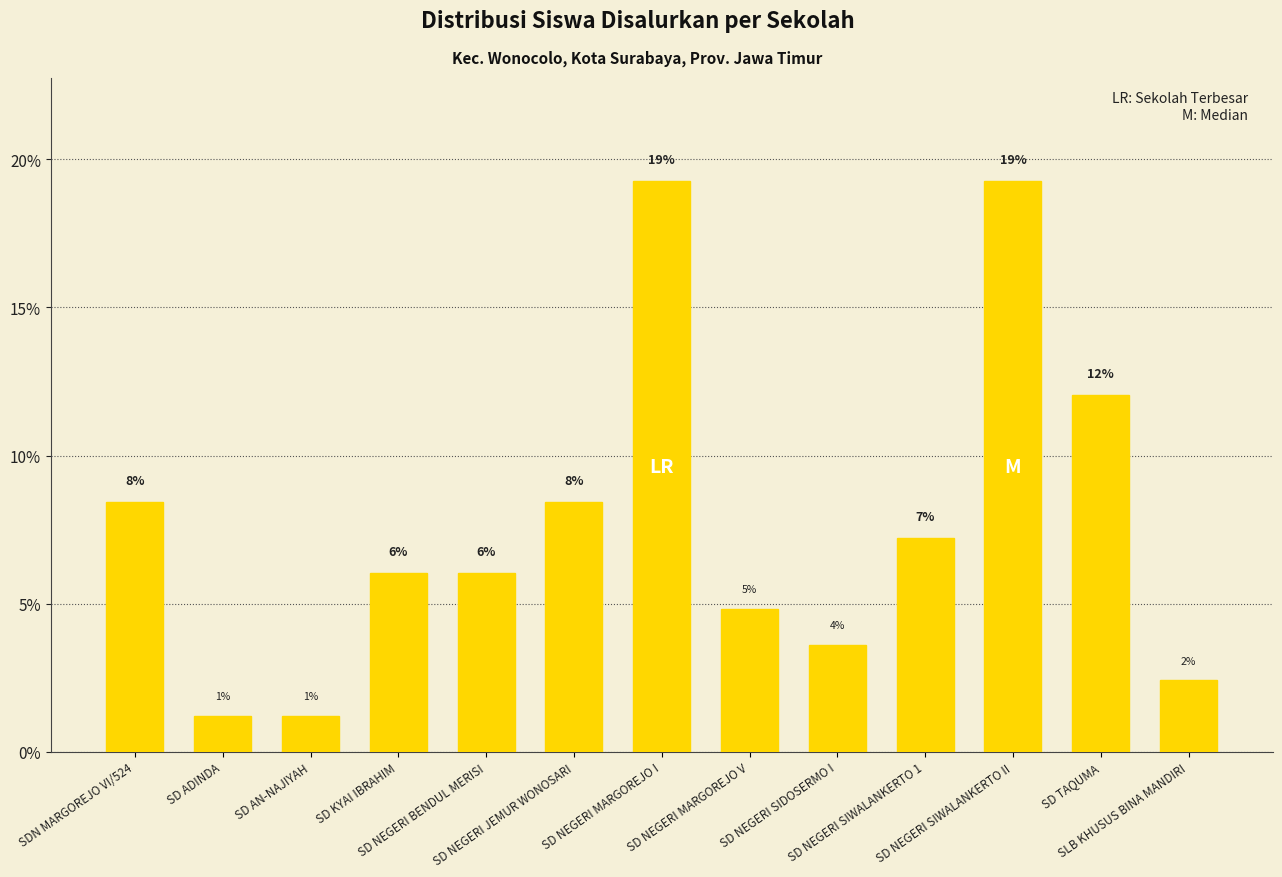

Does the chart contain any negative values?

No